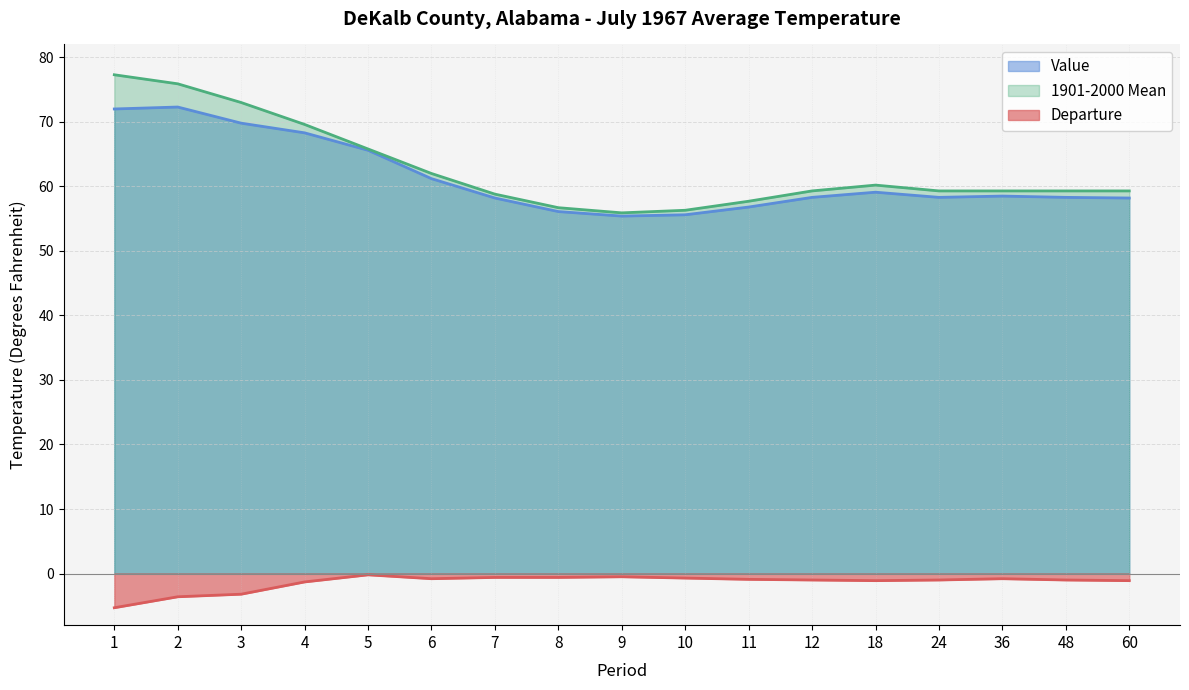

Where is Value nearest to the value 63?

6